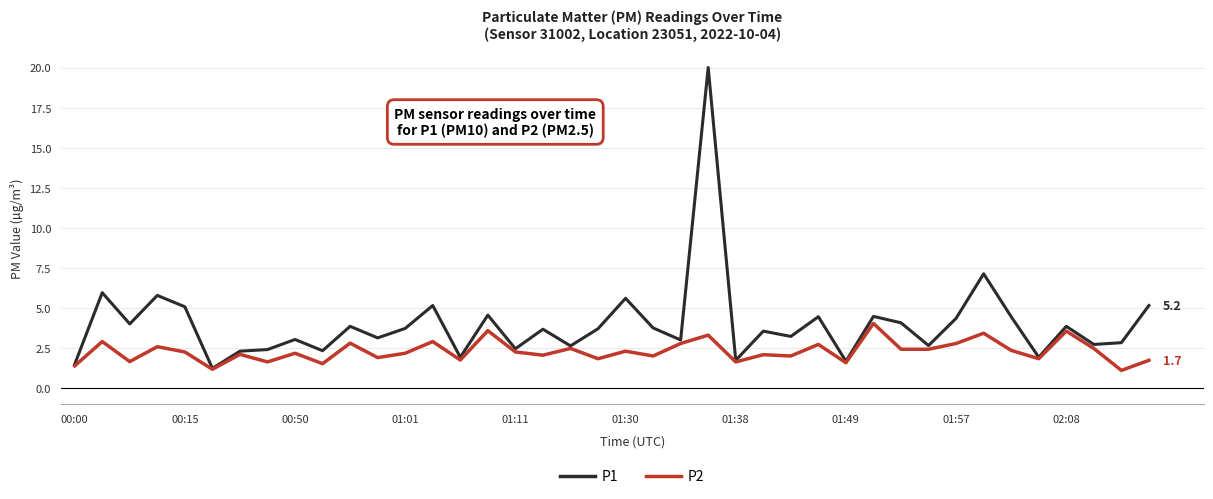

What is the minimum value for P2?

1.1